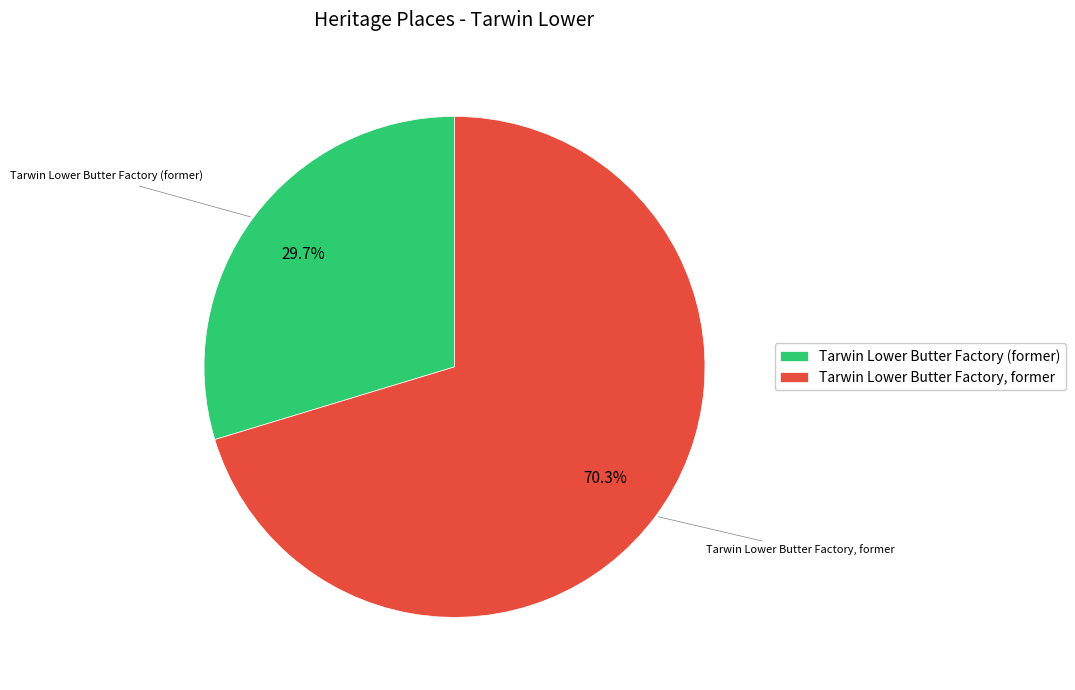

To the nearest percent, what is the difference between the Tarwin Lower Butter Factory, former and Tarwin Lower Butter Factory (former) slice percentages?

41%